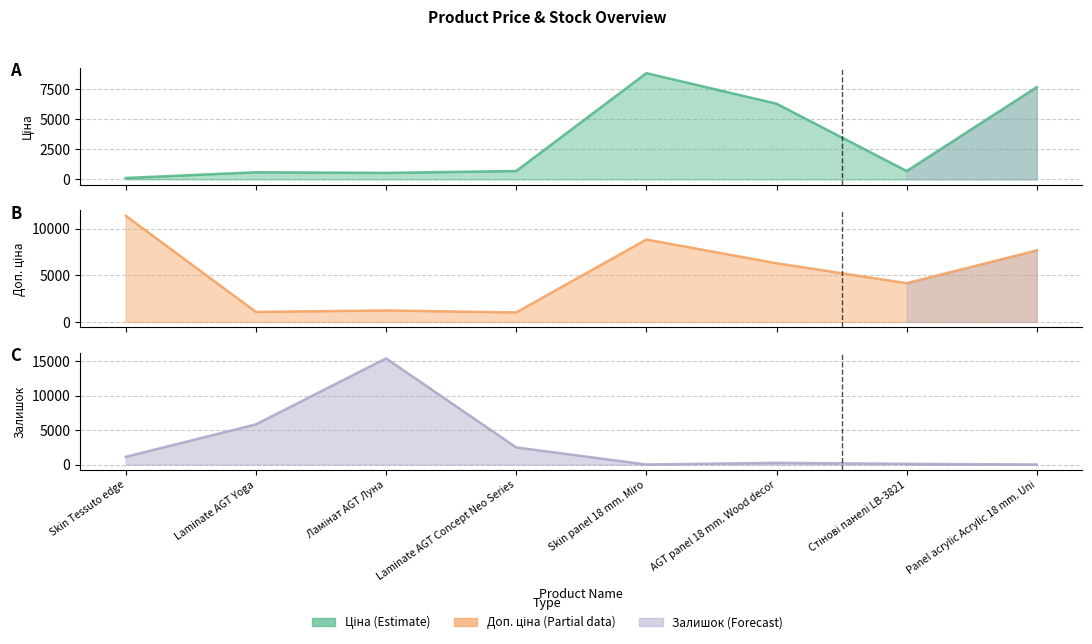

Is the value of Ціна at Laminate AGT Yoga greater than the value of Залишок at Laminate AGT Yoga?

No